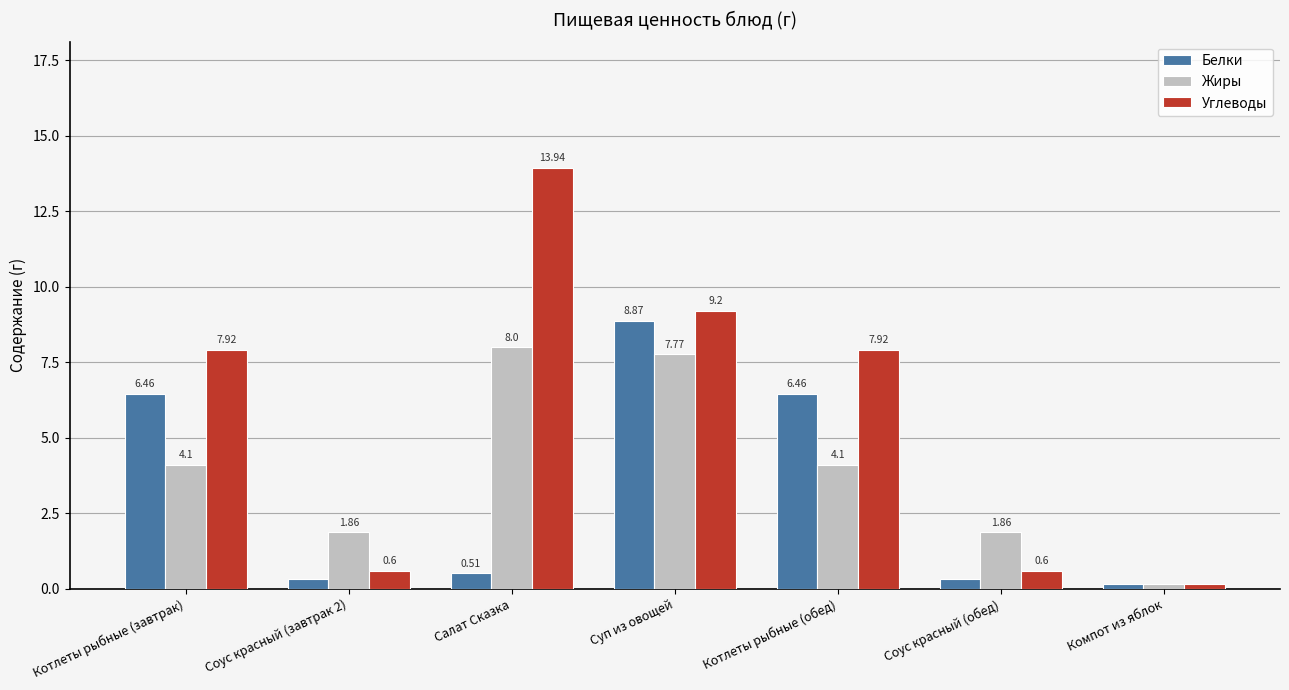

What is the value of the Углеводы bar at the 4th from the left?

9.2